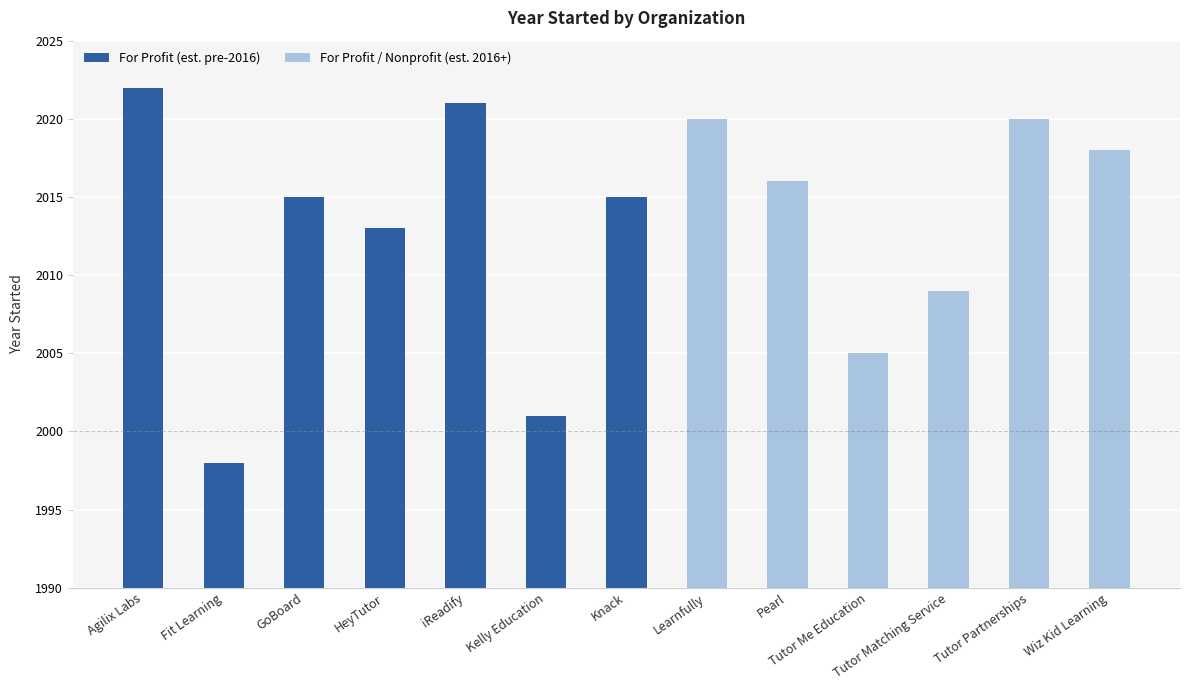

Is it true that For Profit (est. pre-2016) equals 2001 at Kelly Education?

True